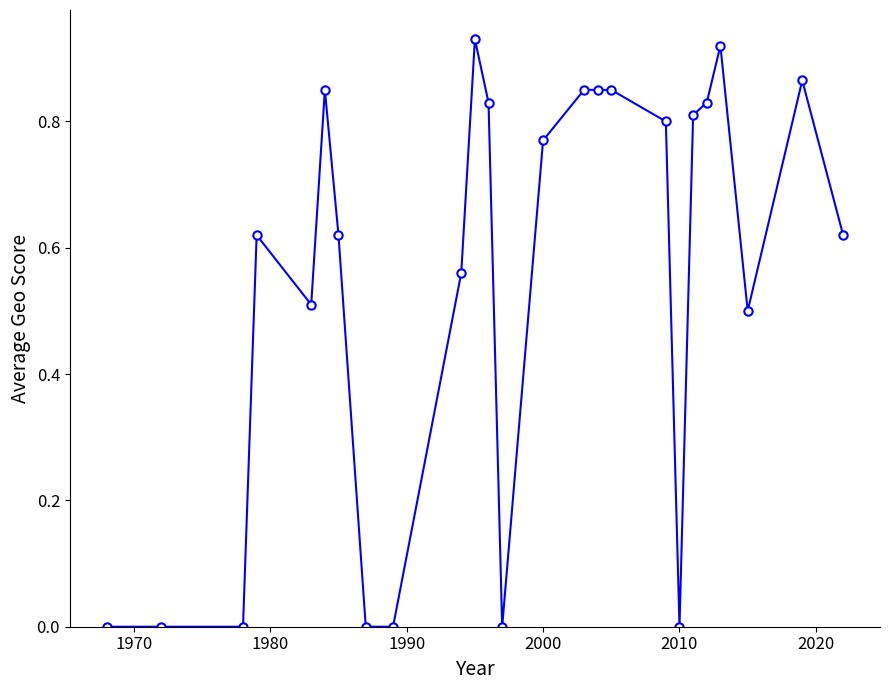

What is the sum of all values?

13.6